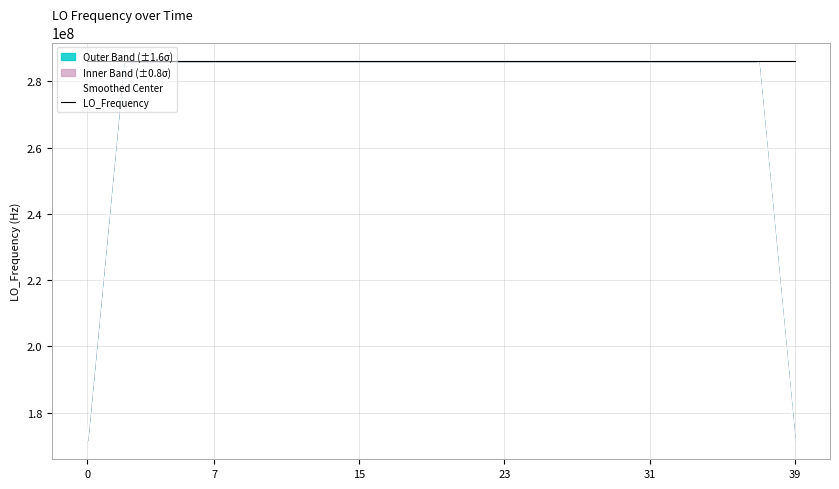

What is the average value of the Smoothed Center series?

277465583.9